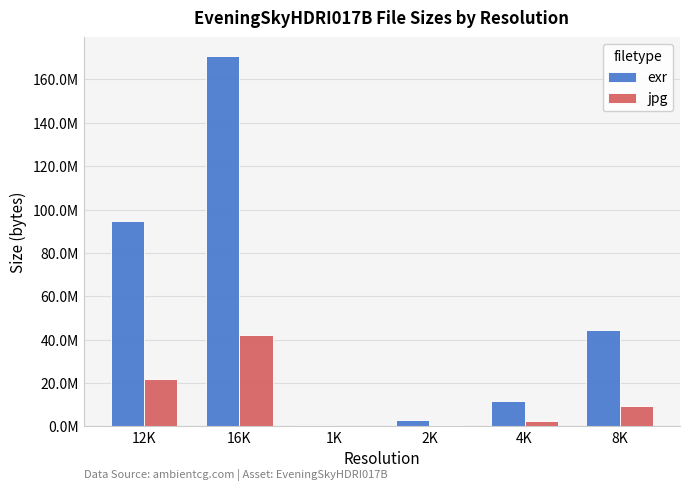

List the series in order of their overall mean, highest first.

exr, jpg